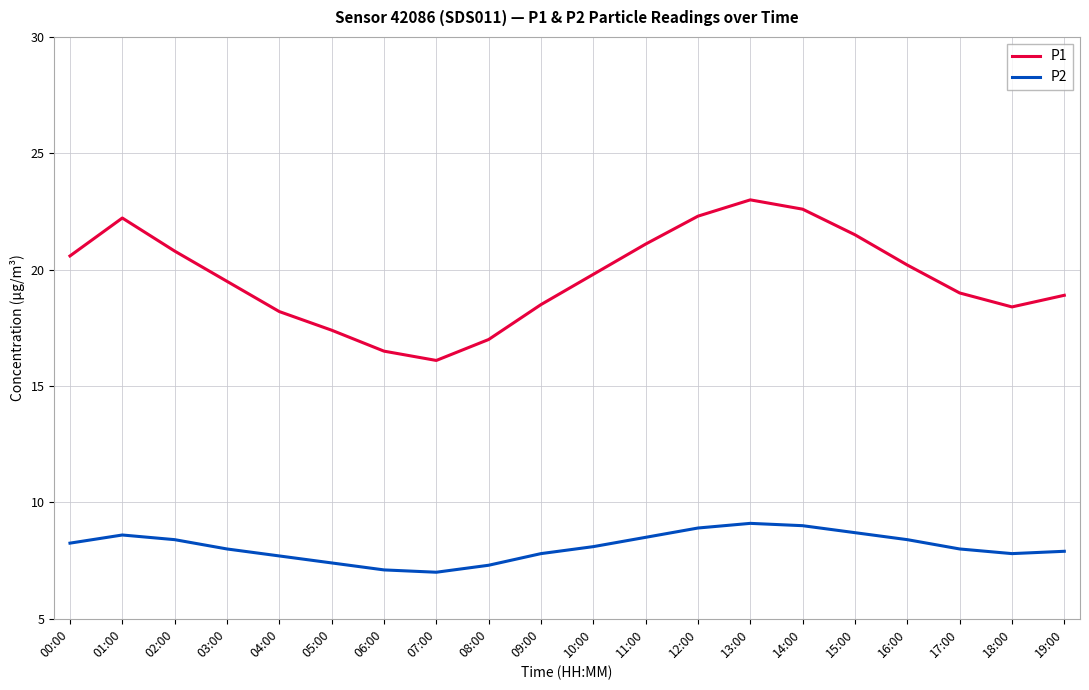

True or false: P1 and P2 cross at least once.

False